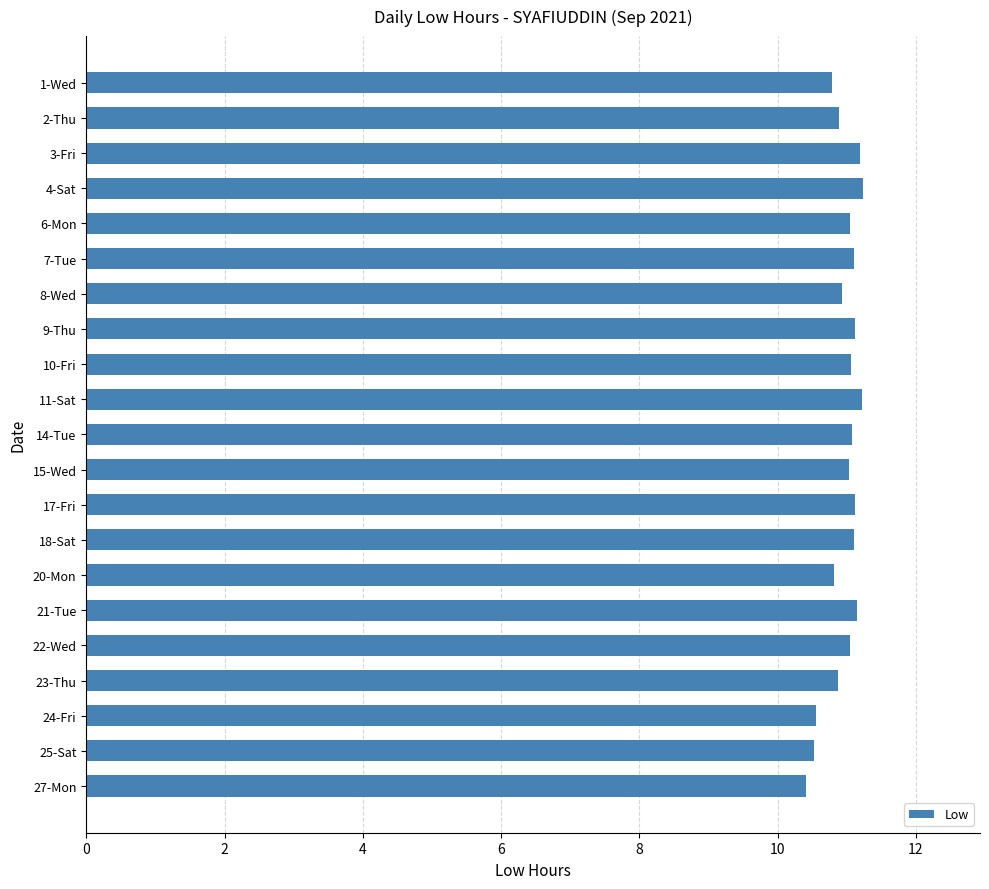

True or false: the data shows 18.9 at 4-Sat.

False